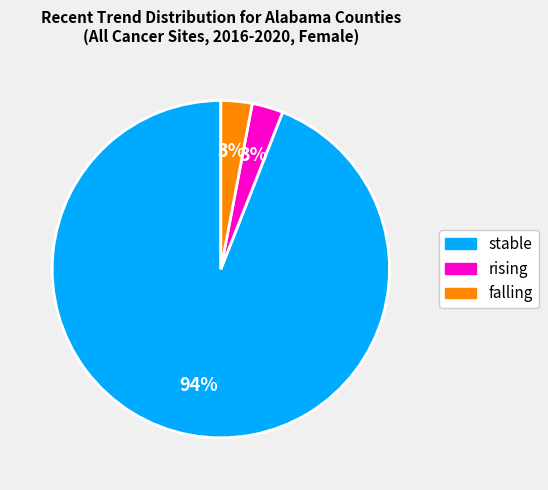

To the nearest percent, what percentage of the pie is rising?

3%